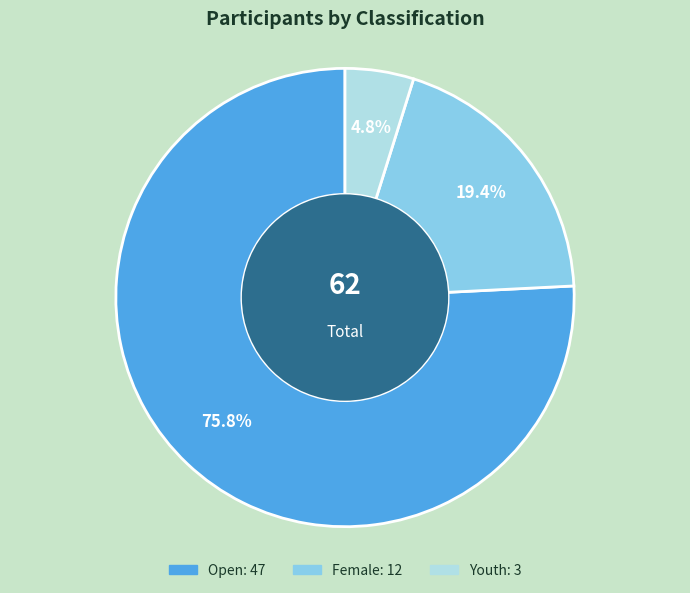

Rank the categories by value from lowest to highest.

Youth, Female, Open